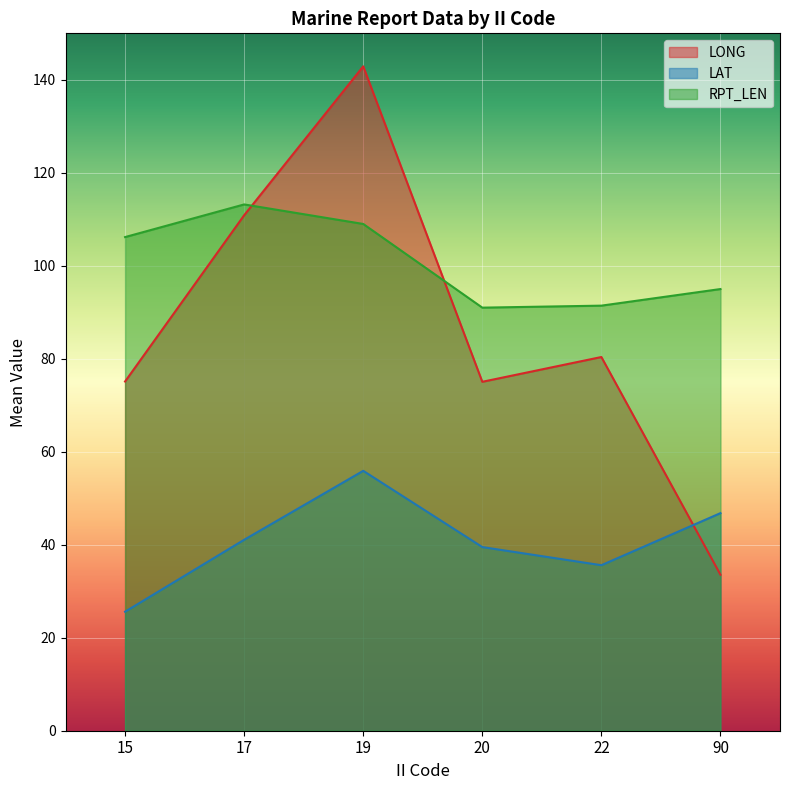

Read the LAT value at 19.

55.9